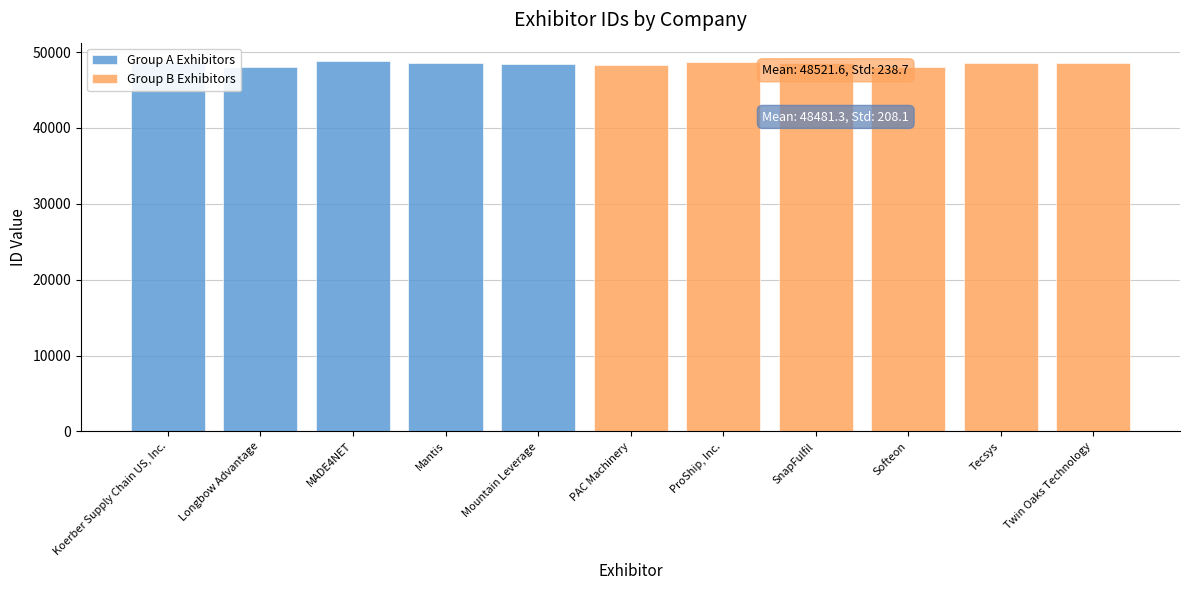

Rank the categories by value from lowest to highest.

Softeon, Longbow Advantage, PAC Machinery, Mountain Leverage, Tecsys, Twin Oaks Technology, Mantis, SnapFulfil, Koerber Supply Chain US, Inc., ProShip, Inc., MADE4NET